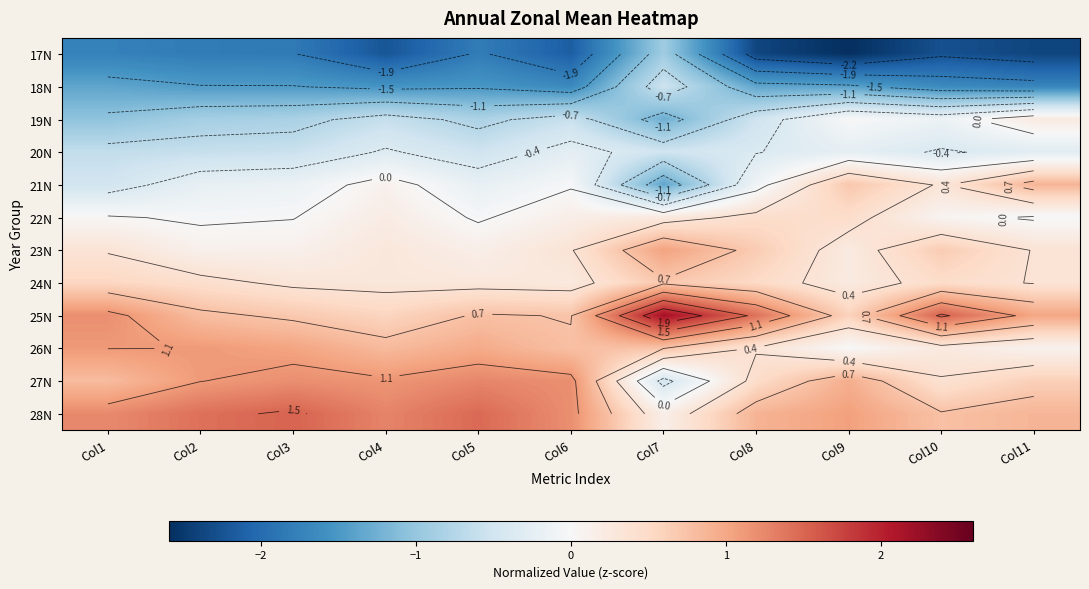

At which label does 27N reach its peak?

Col5